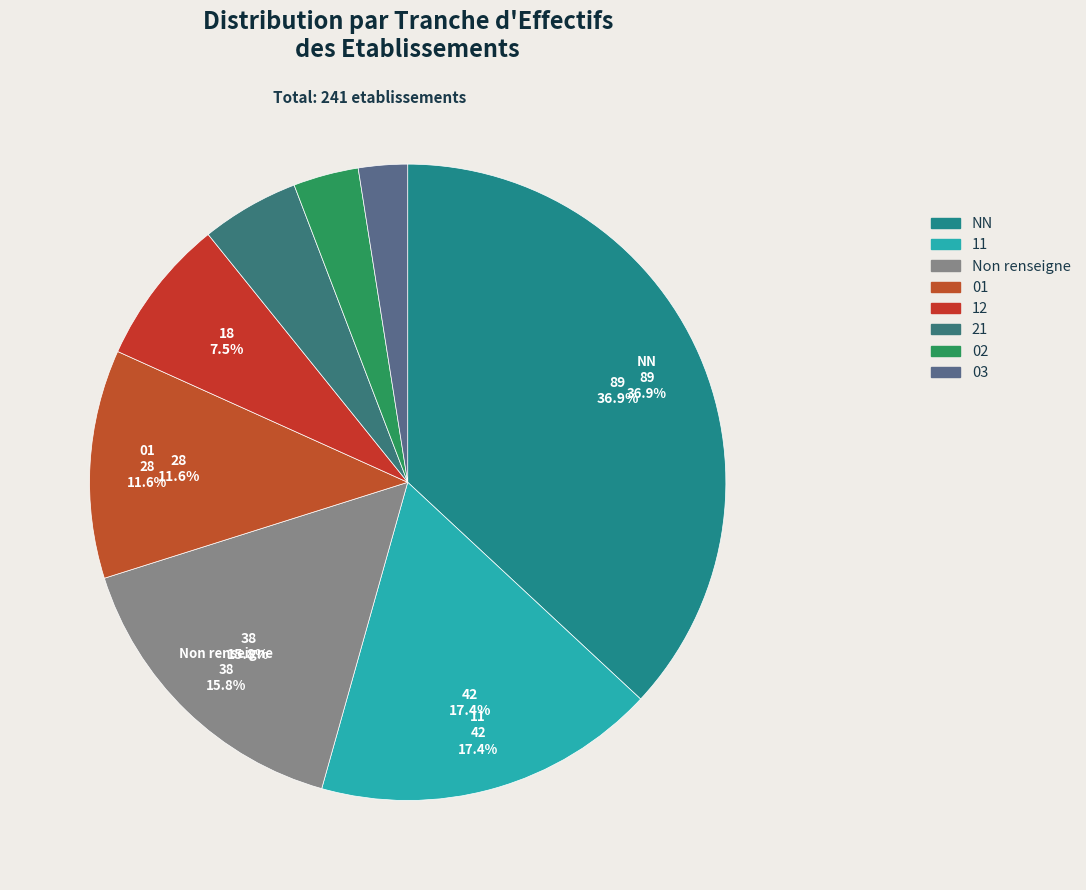

Count the number of slices in the pie.

8